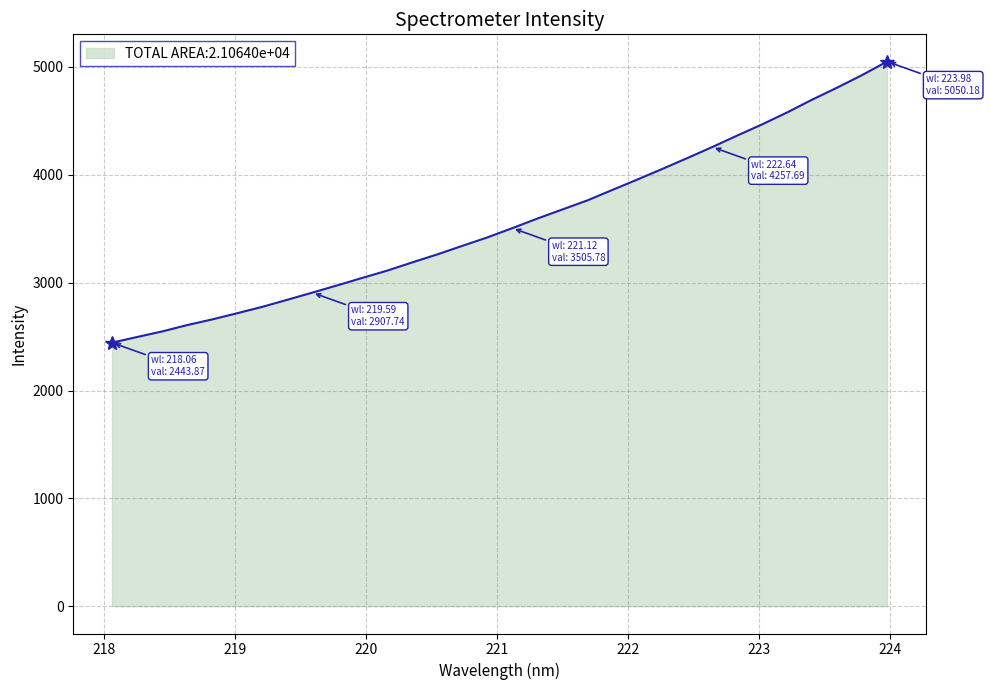

How many values exceed 3505?

16